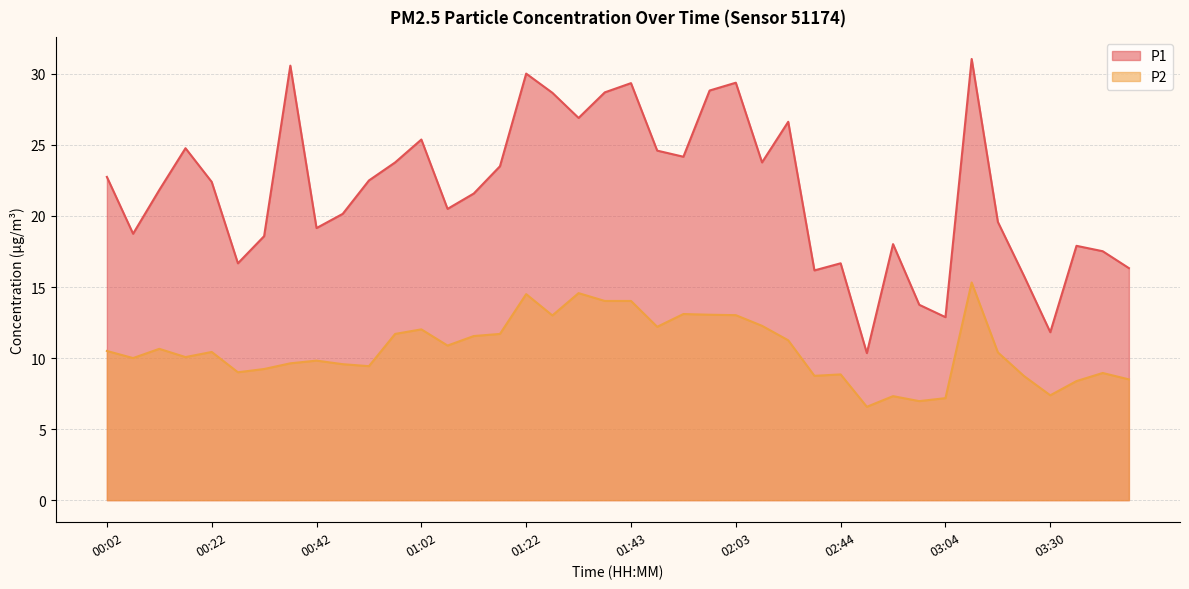

List the series in order of their peak value, highest first.

P1, P2